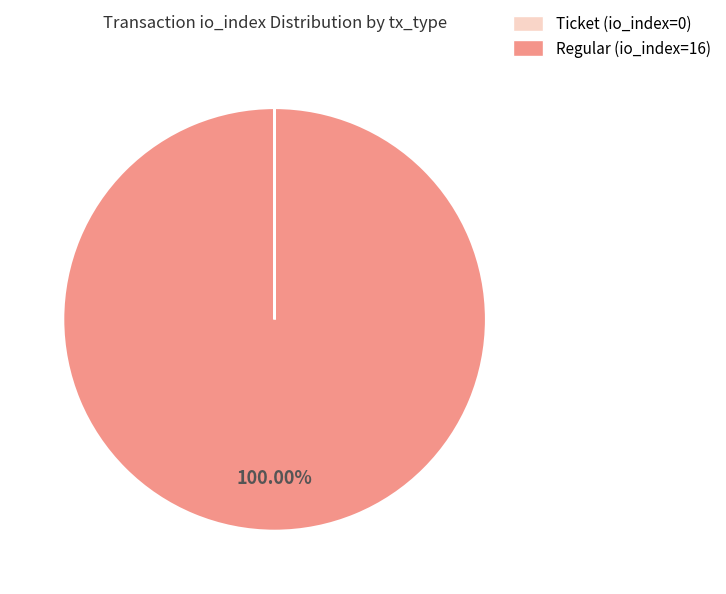

Which category has the biggest portion of the pie?

Regular (io_index=16)